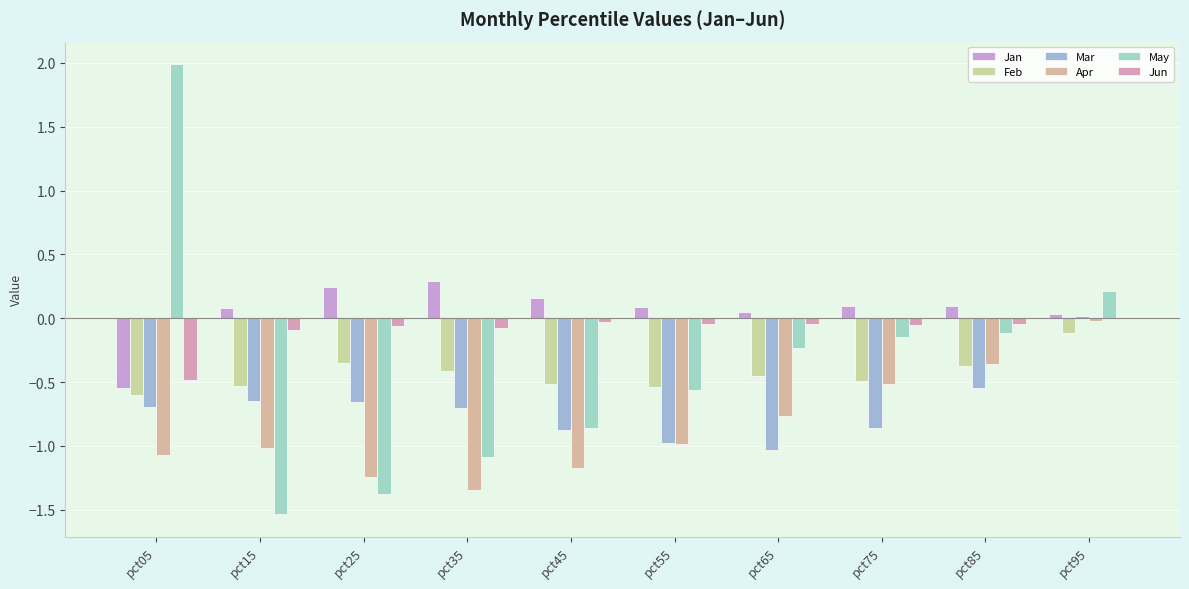

At which category is the sum across all series the highest?

pct95